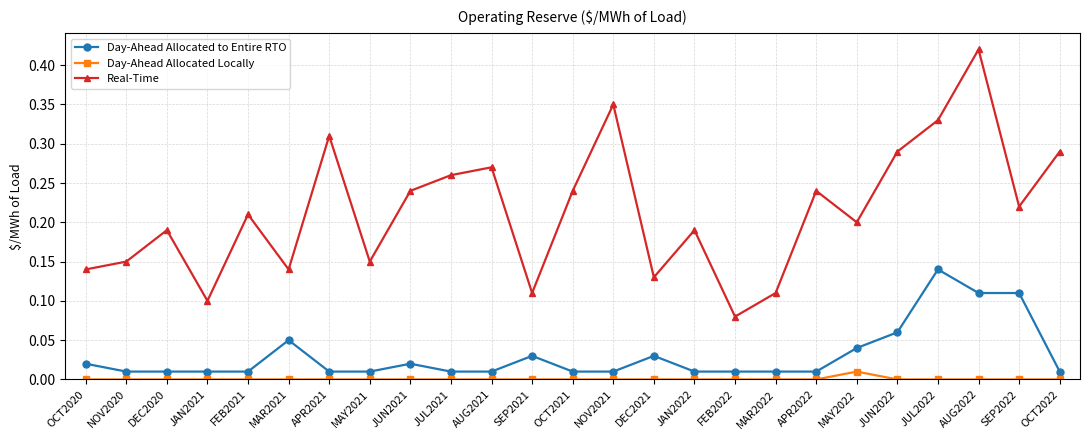

Which series has the largest total across all categories?

Real-Time